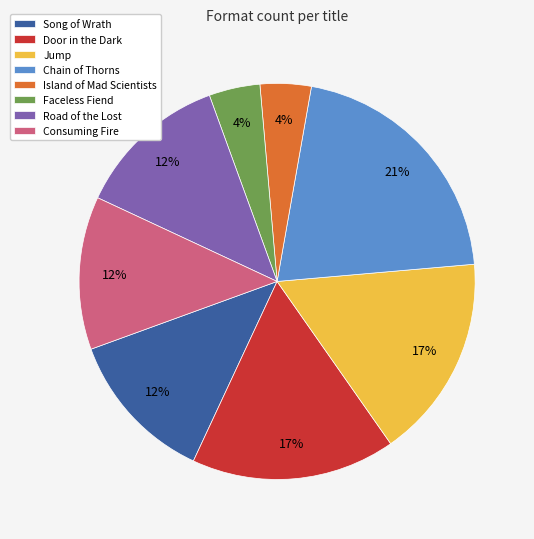

Does Chain of Thorns account for over 50% of the chart?

No